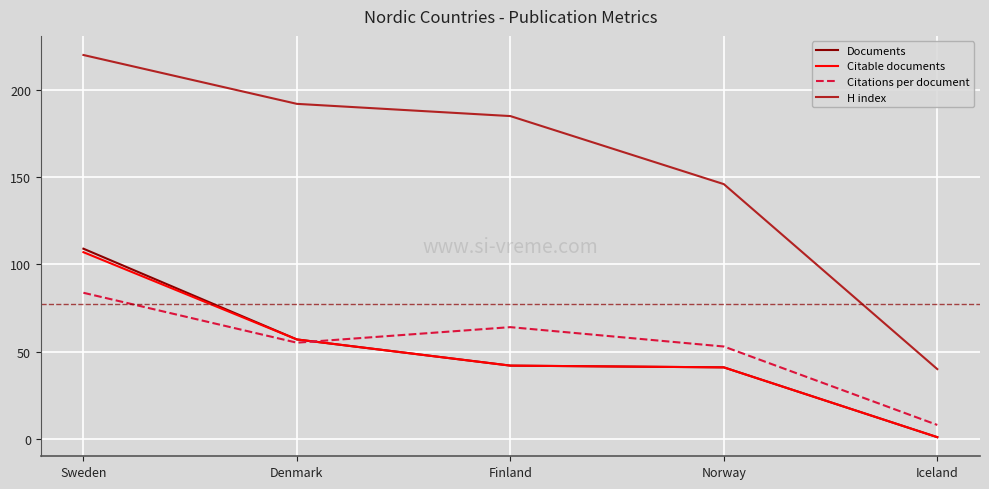

The Citable documents series shows 35.0 at Sweden. True or false?

False